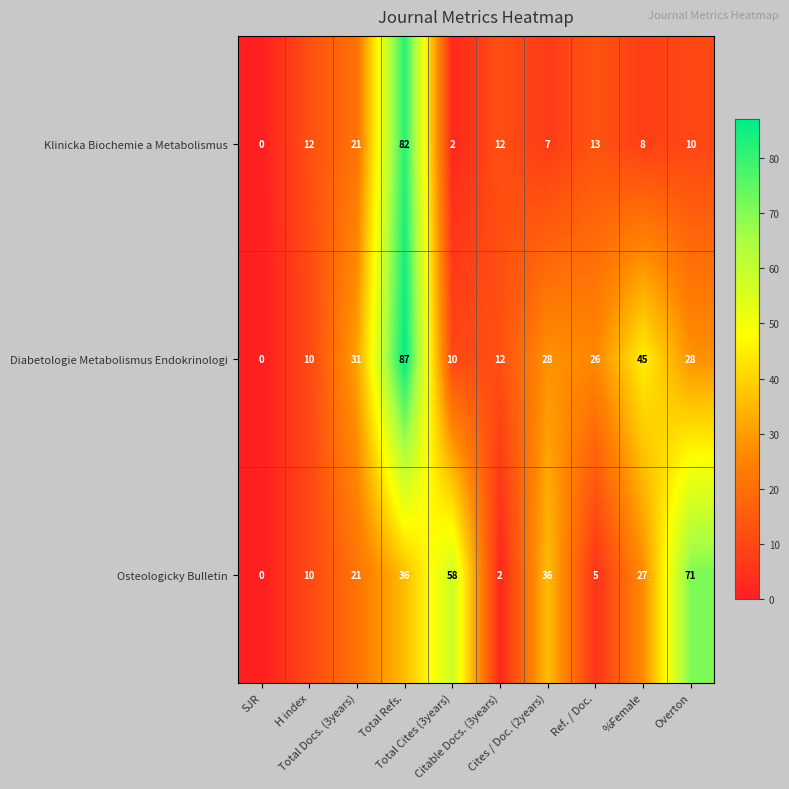

Which series has the largest range (max minus min)?

Diabetologie Metabolismus Endokrinologi